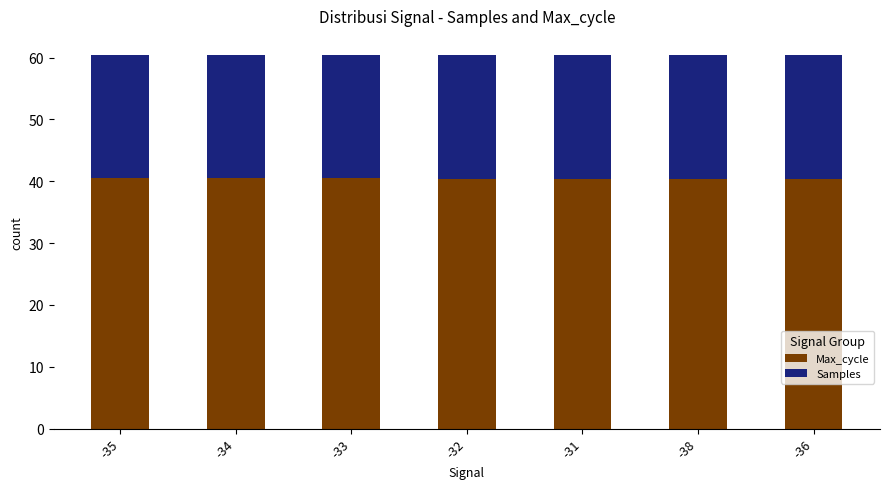

What is the total value across all series at -32?

60.4